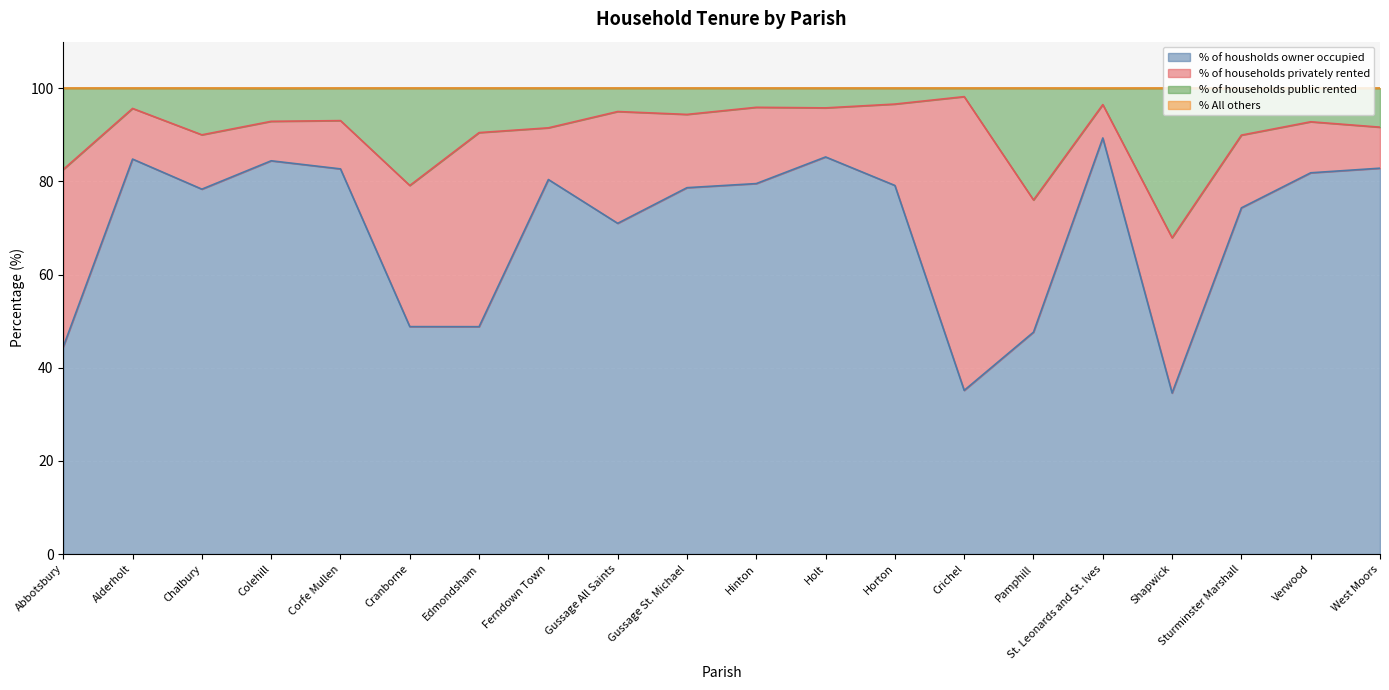

True or false: % of housholds owner occupied and % of households public rented intersect in this chart.

False